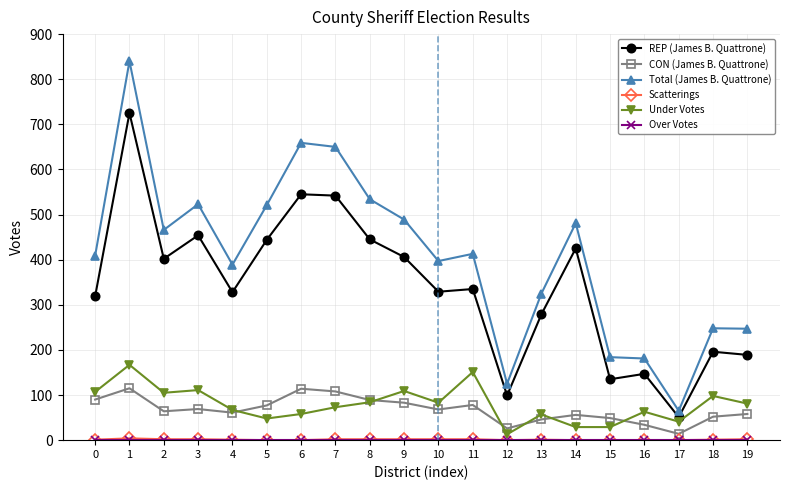

Which series has the widest spread of values?

Total (James B. Quattrone)